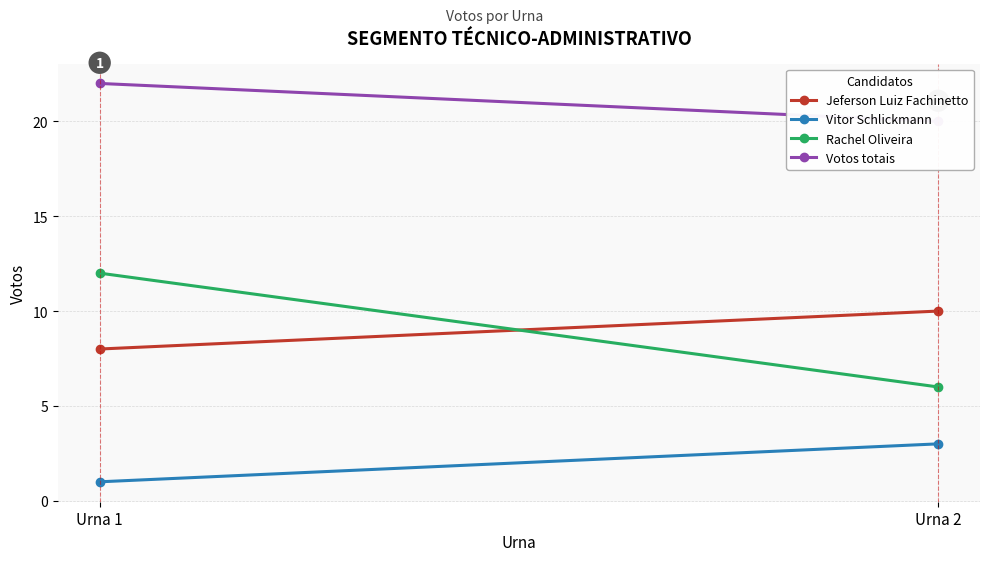

Rank the series at Urna 1 from lowest to highest value.

Vitor Schlickmann, Jeferson Luiz Fachinetto, Rachel Oliveira, Votos totais